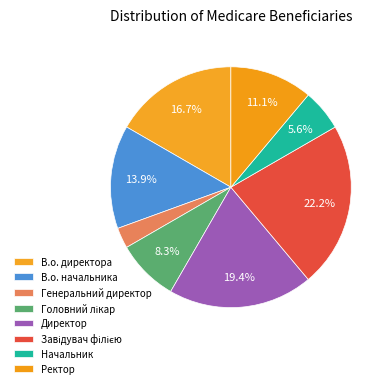

How many slices are in this pie chart?

8